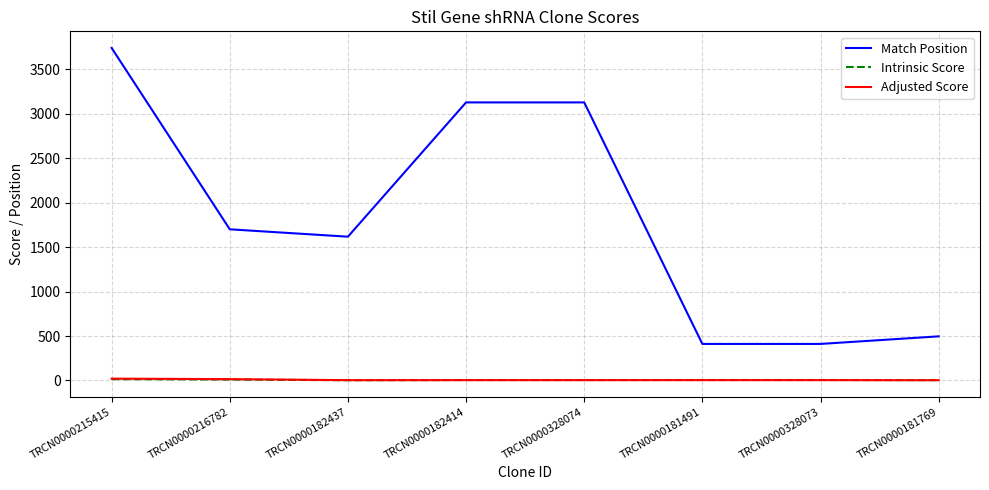

What is the total value across all series at TRCN0000328073?

420.6